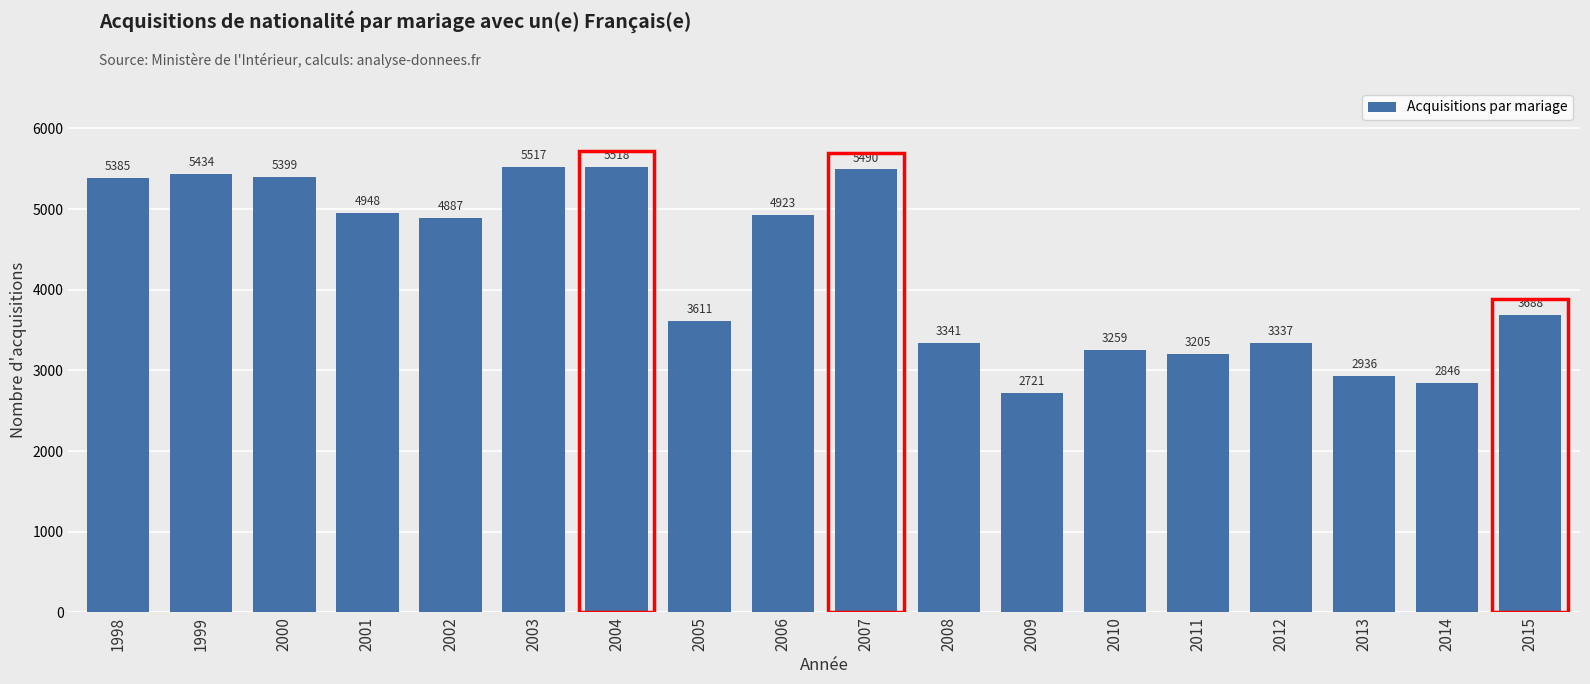

What is the change in value from 2000 to 2005?

-1788